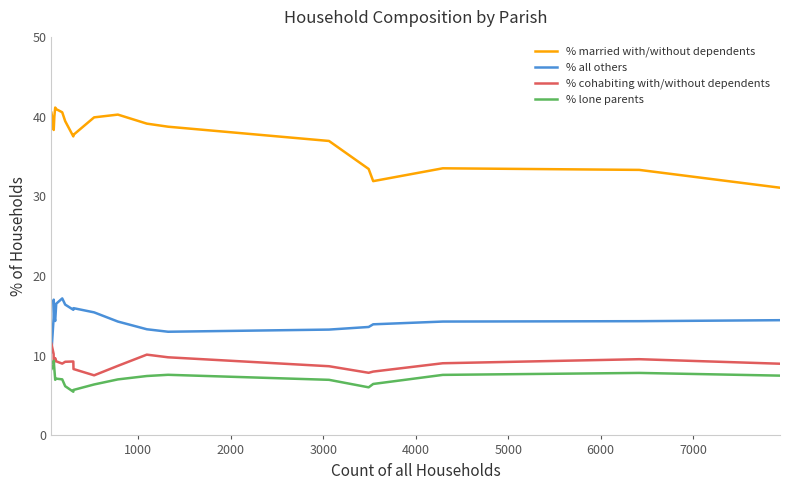

What is the average value of the % married with/without dependents series?

37.7